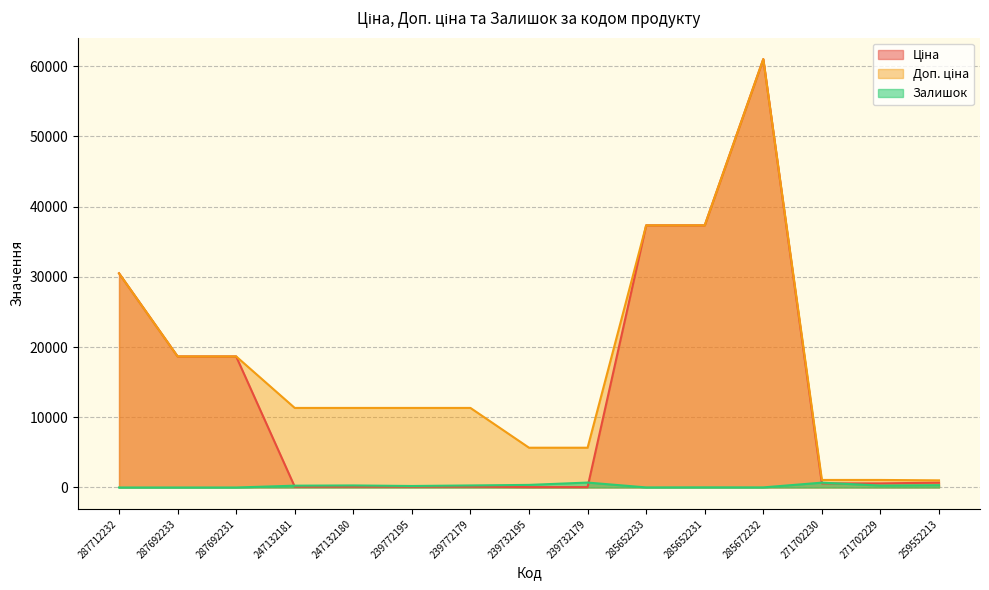

What is the difference between the second highest and minimum values in the Ціна series?

37286.3